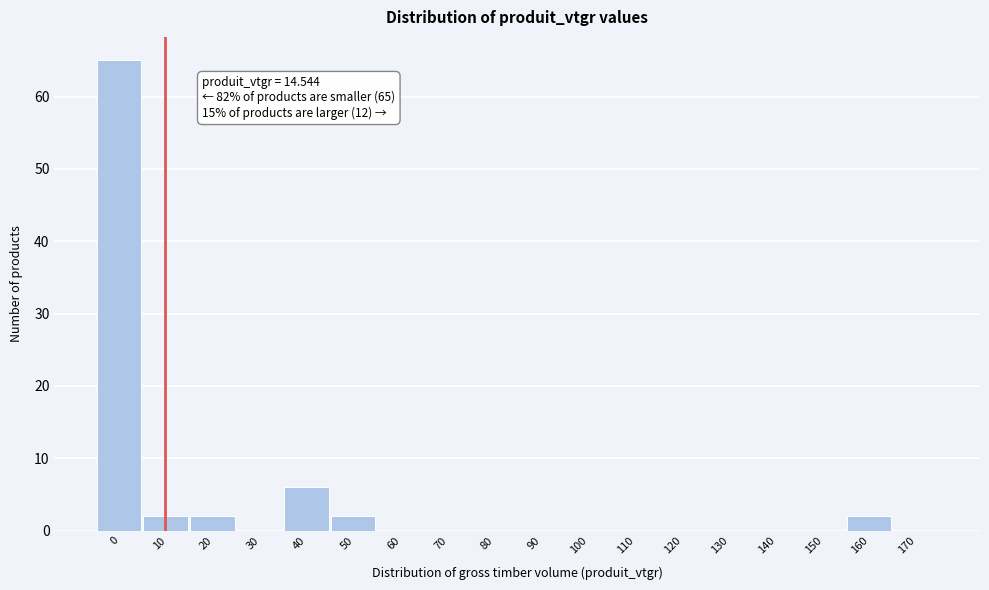

Reading left to right, list all the values displayed in this chart.

0=65	10=2	20=2	30=0	40=6	50=2	60=0	70=0	80=0	90=0	100=0	110=0	120=0	130=0	140=0	150=0	160=2	170=0